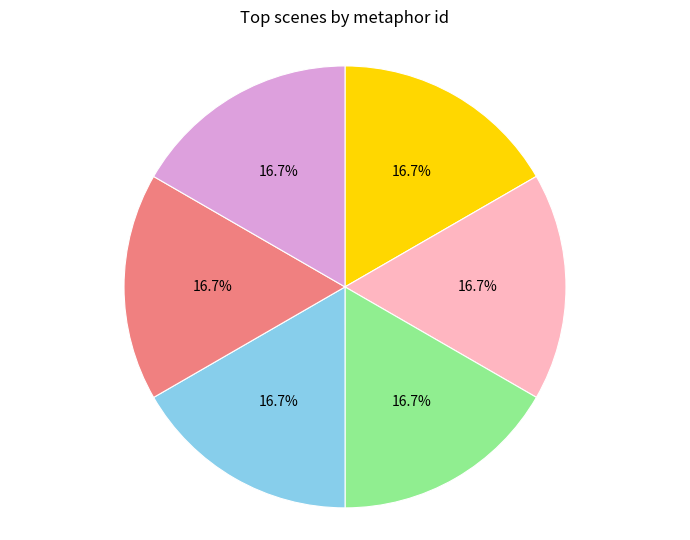

Count the number of slices in the pie.

6